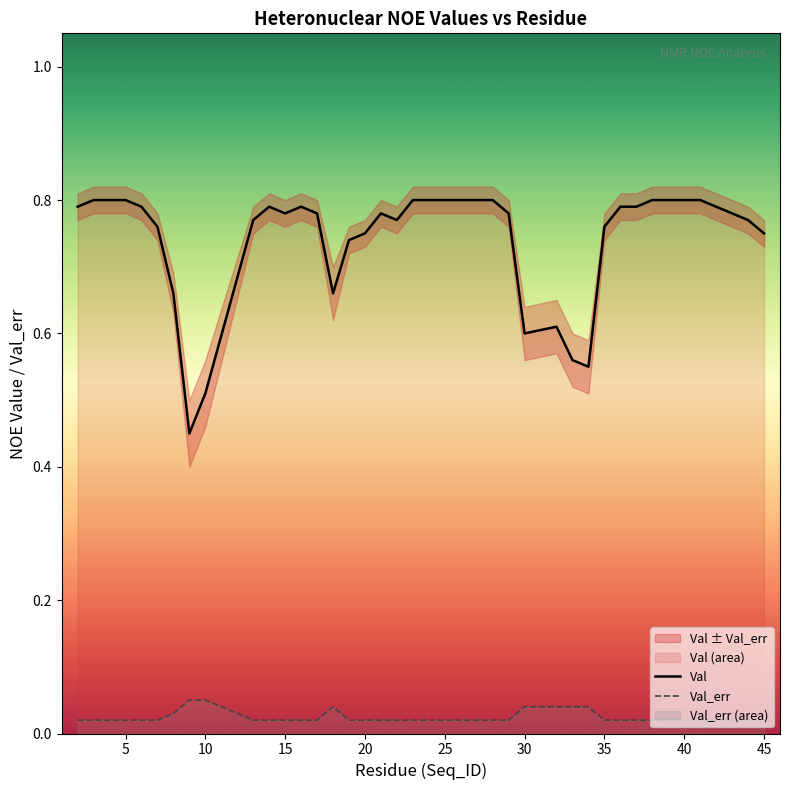

True or false: Val_err and Val cross at least once.

False